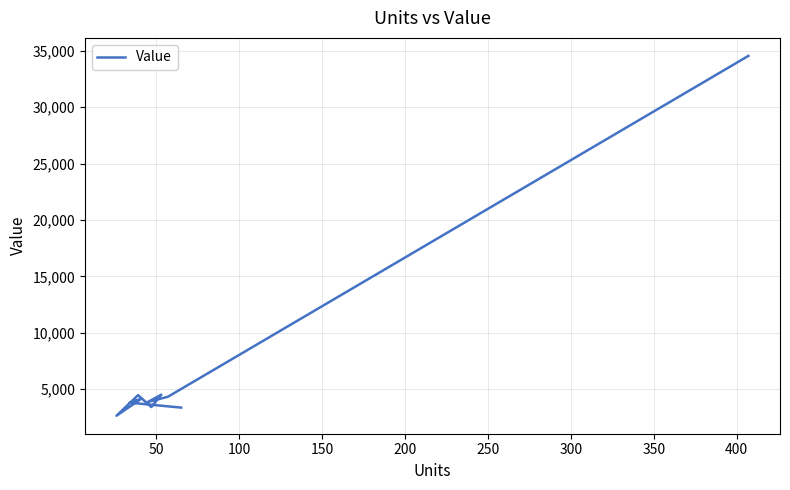

True or false: the data has more than 0 interior local peaks.

True